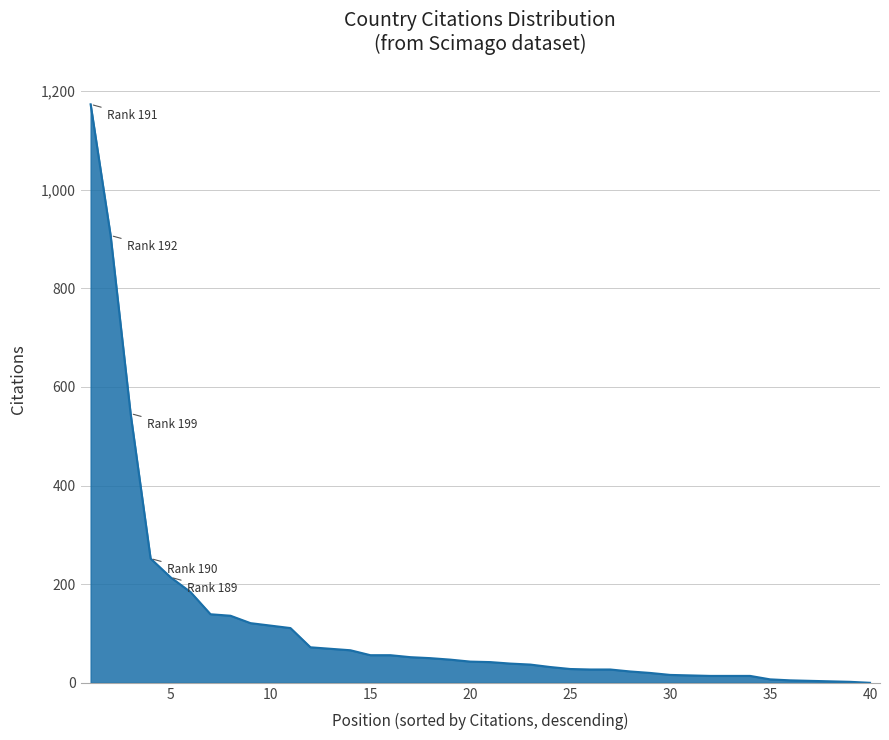

What is the greatest value displayed?

1173